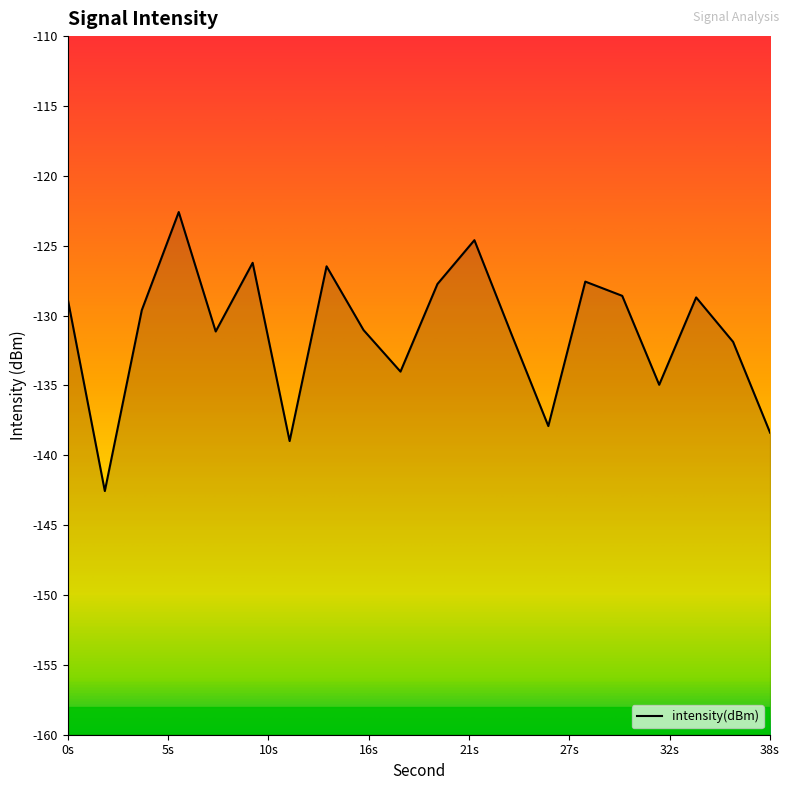

Where is the data nearest to the value -132?

36